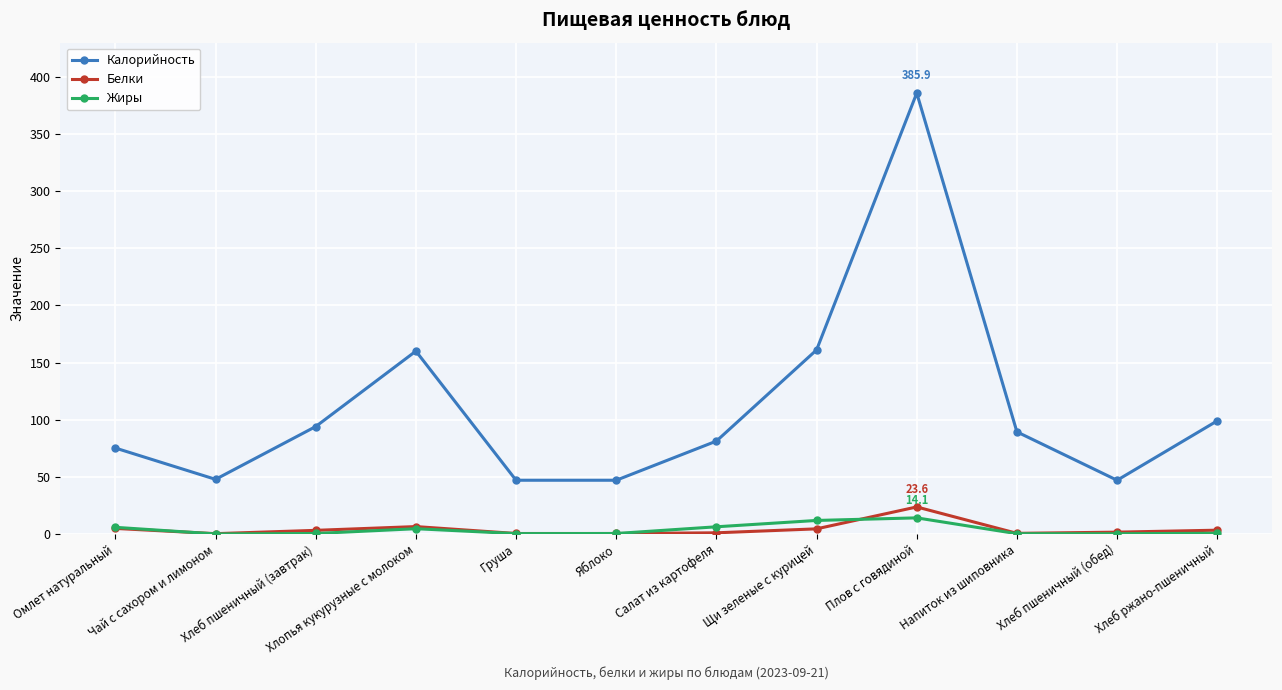

What is the label of the 8th point from the right?

Груша